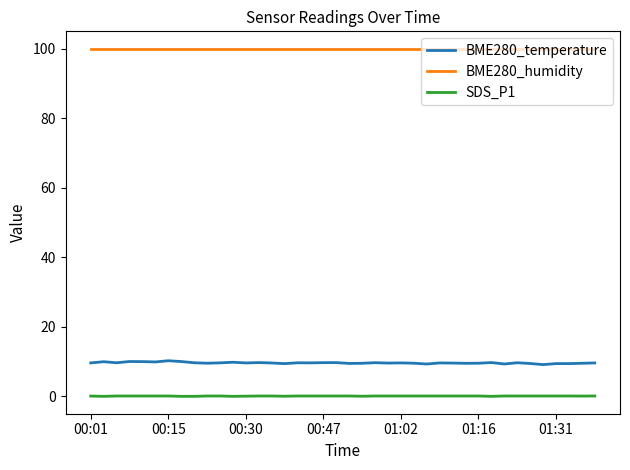

Rank the series by their maximum value, from highest to lowest.

BME280_humidity, BME280_temperature, SDS_P1